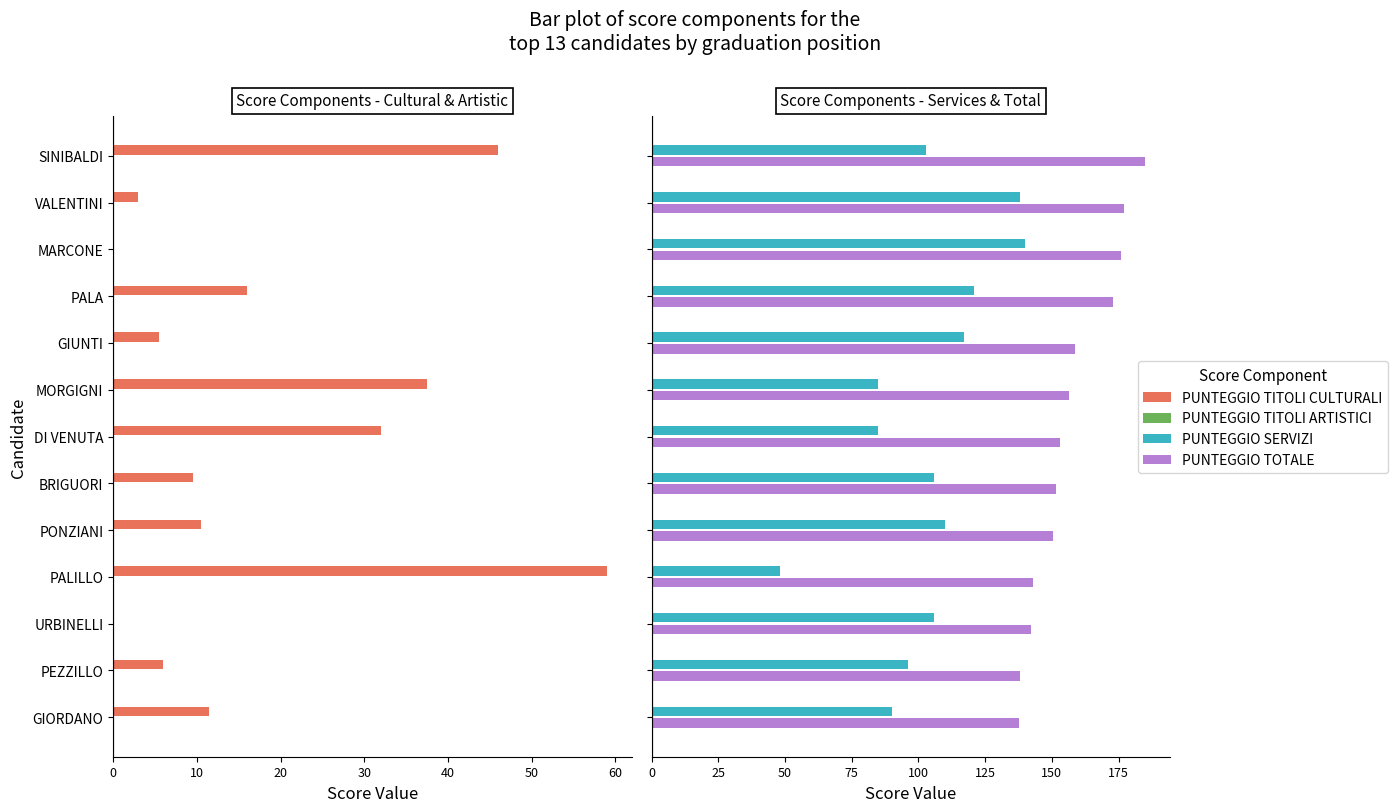

How many groups of bars are there?

13